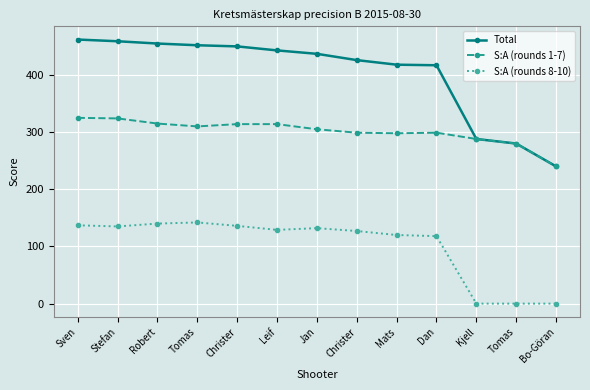

How many lines are shown in the chart?

3